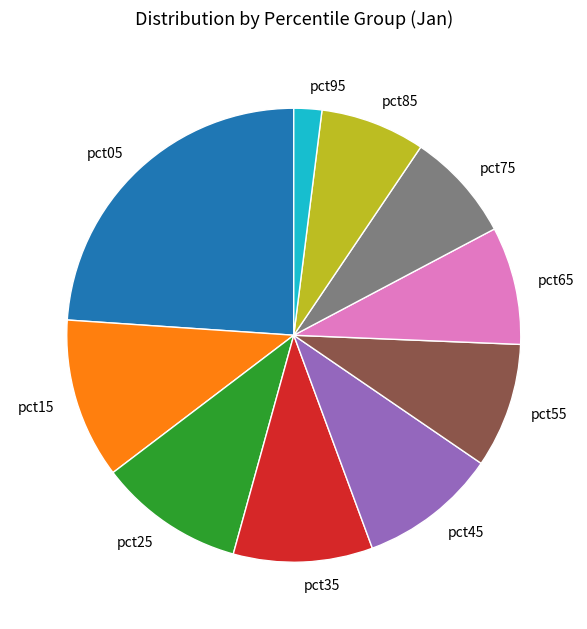

Does pct95 account for over 50% of the chart?

No